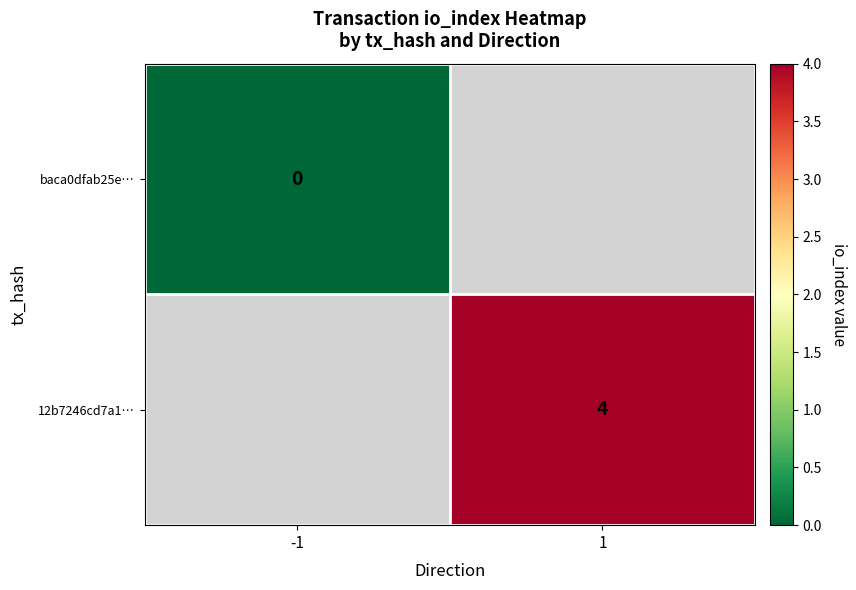

True or false: 12b7246cd7a1… has a value of 7 at 1.

False